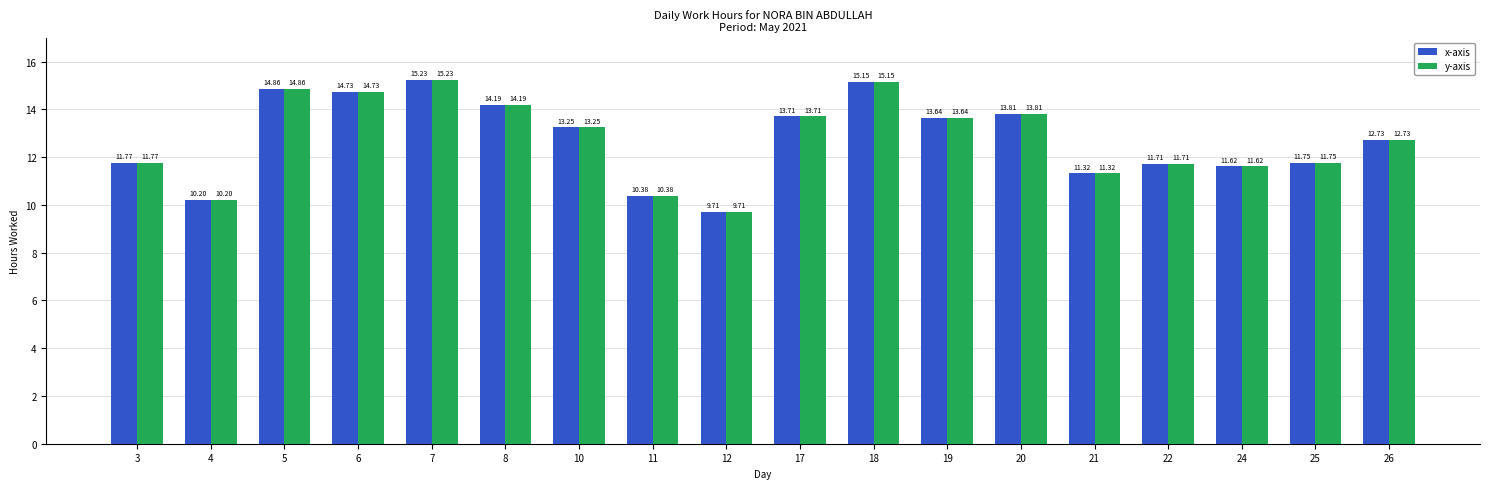

How many data points in x-axis are above 13?

9